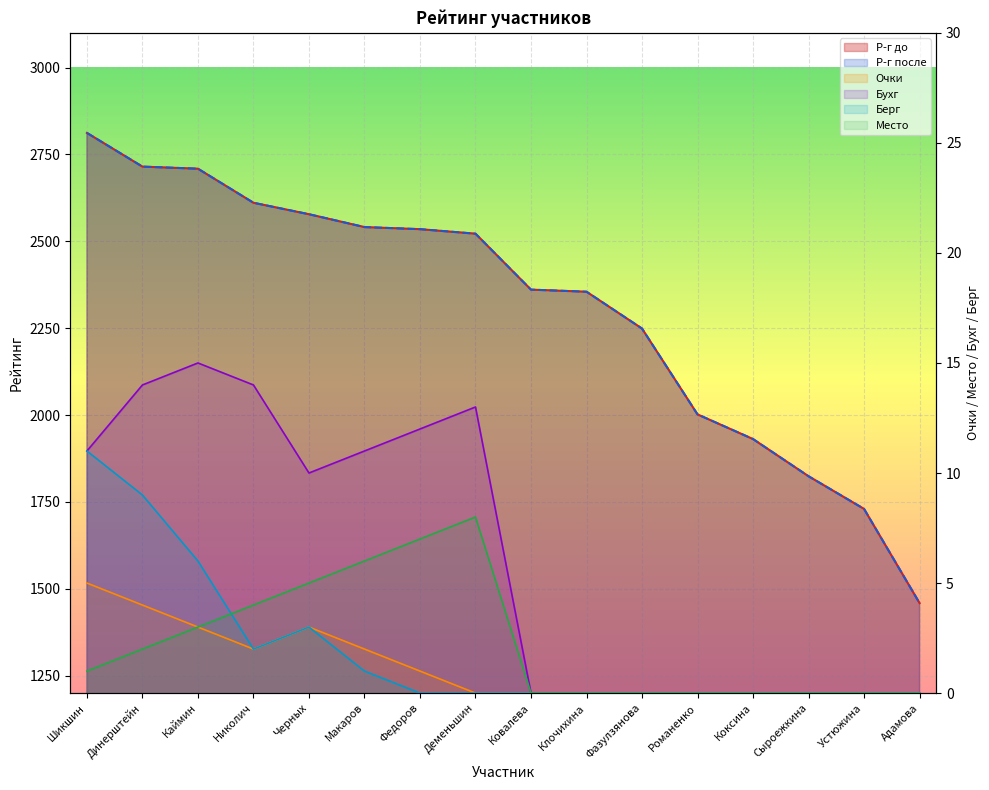

Which category has the lowest value in the Берг series?

Федоров